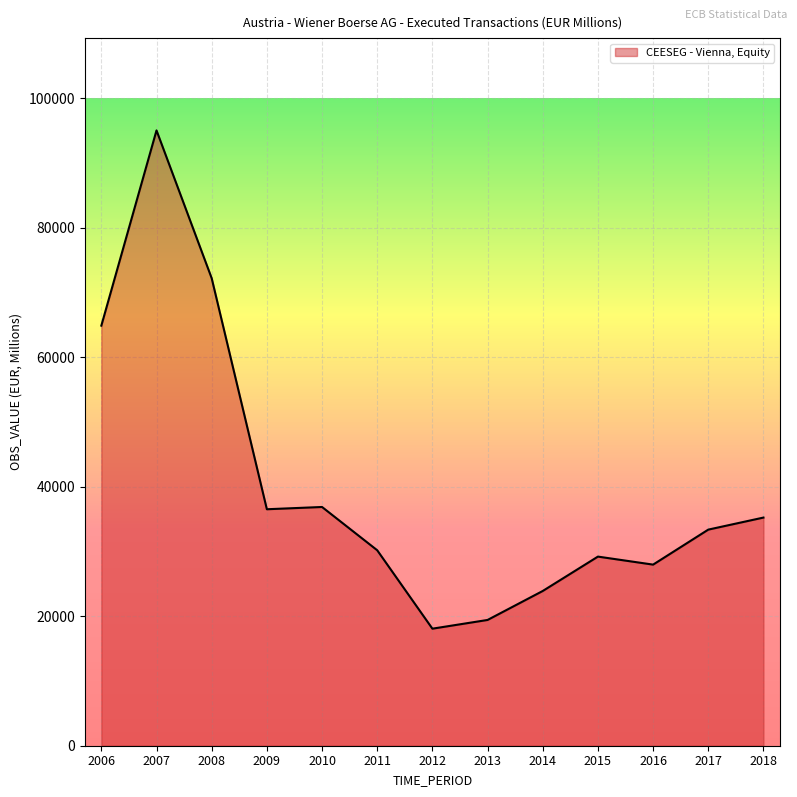

What is the minimum value shown in the chart?

18081.3